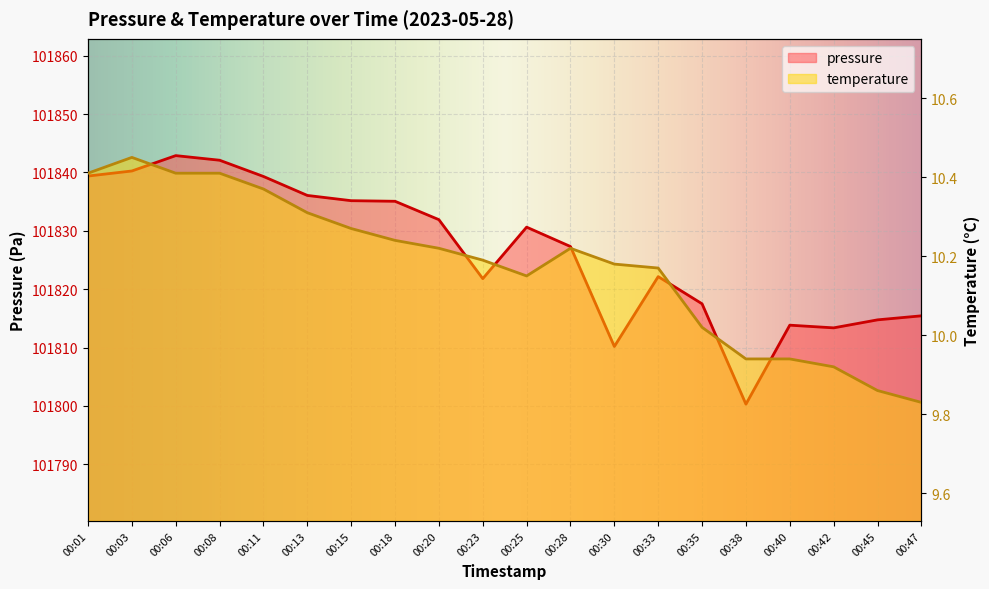

List the labels in order of temperature value, smallest first.

00:47, 00:45, 00:42, 00:38, 00:40, 00:35, 00:25, 00:33, 00:30, 00:23, 00:20, 00:28, 00:18, 00:15, 00:13, 00:11, 00:01, 00:06, 00:08, 00:03